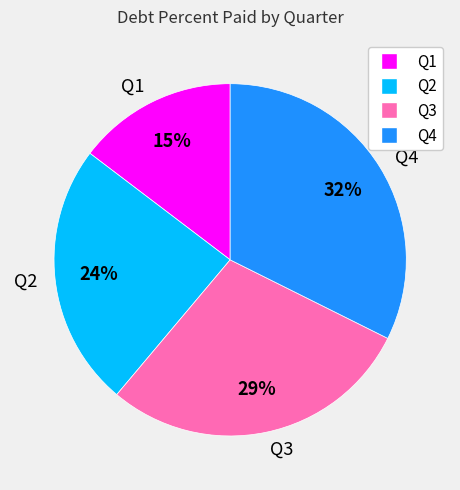

What is the ratio of the value at Q3 to the value at Q4?

0.9